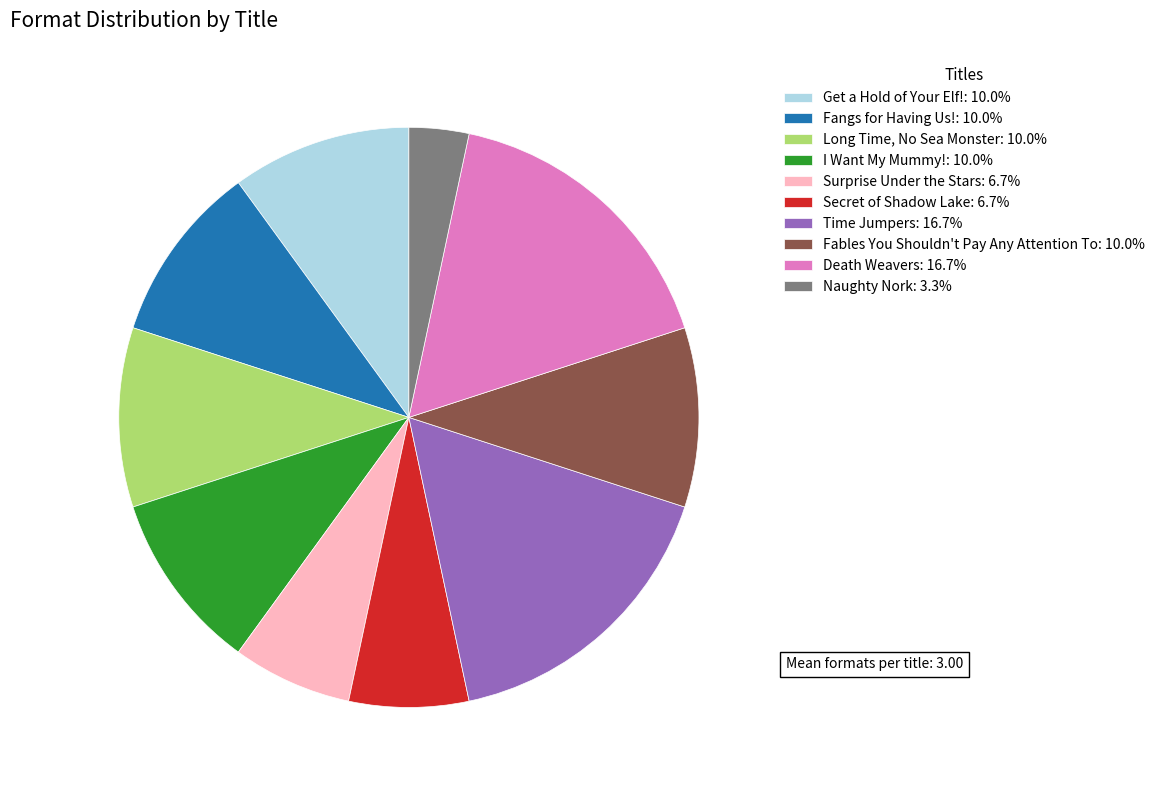

What is the ratio of the value at Long Time, No Sea Monster: 10.0% to the value at Get a Hold of Your Elf!: 10.0%?

1.0